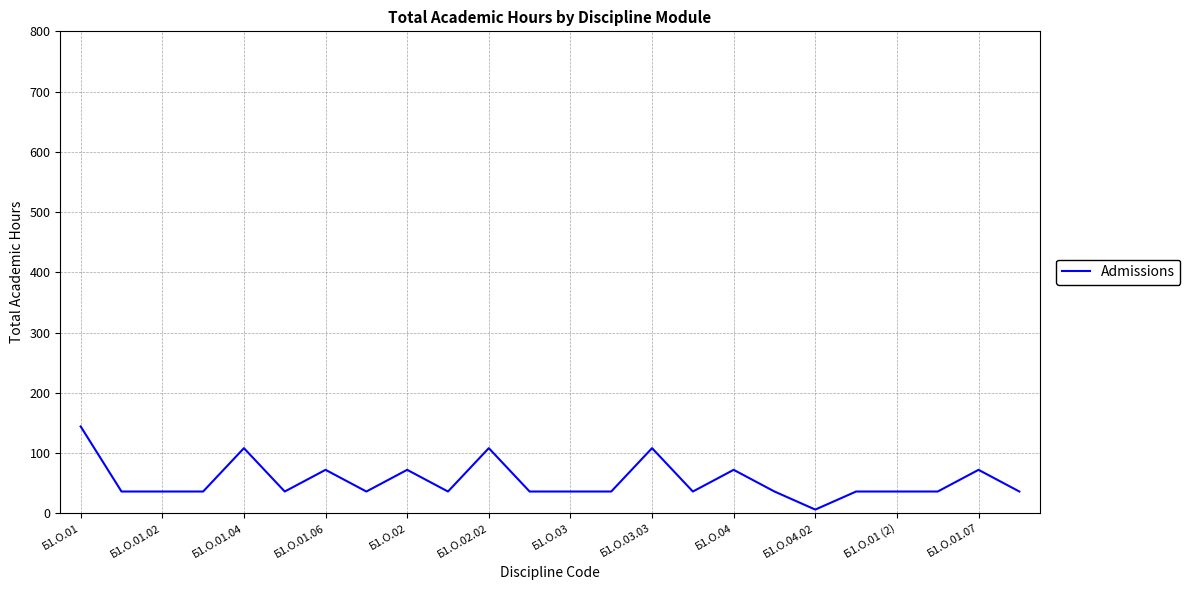

What is the greatest value displayed?

144